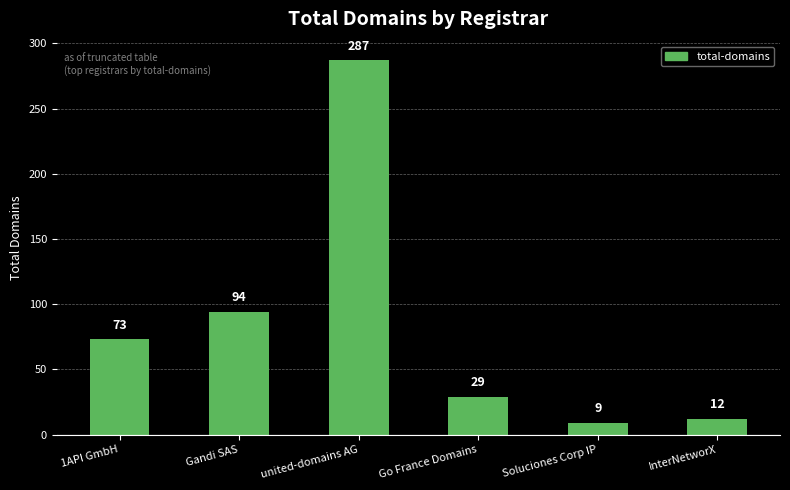

At which category does the chart reach its minimum across all series?

Soluciones Corp IP